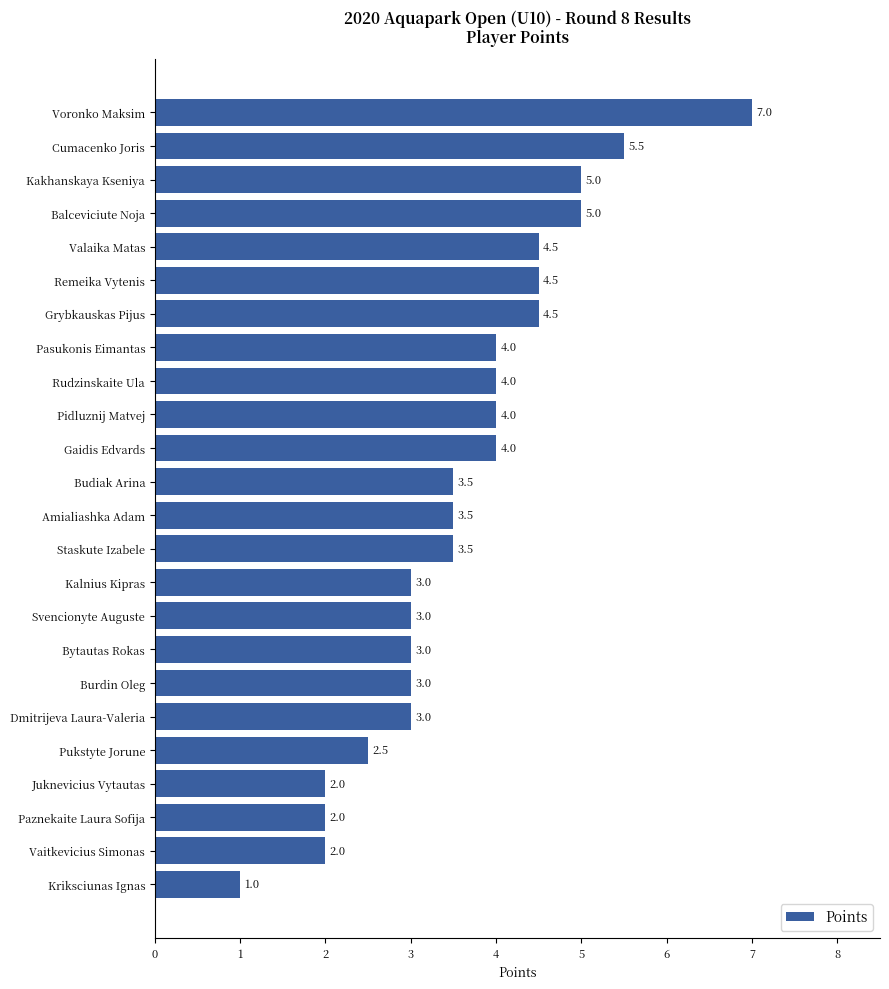

How many distinct data groups are displayed?

1